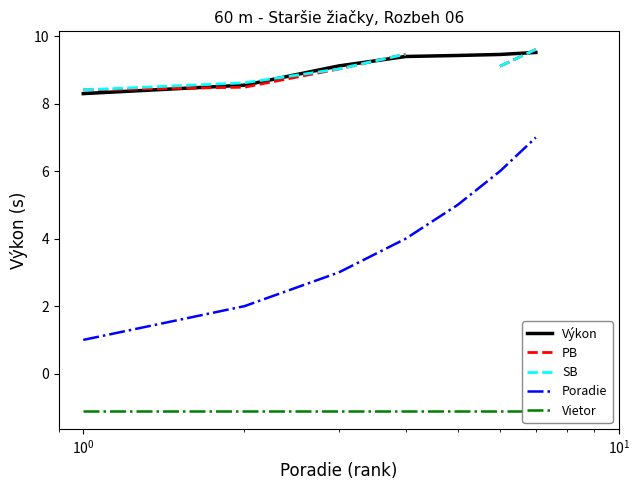

What is the difference between the maximum and second lowest values in the SB series?

1.0